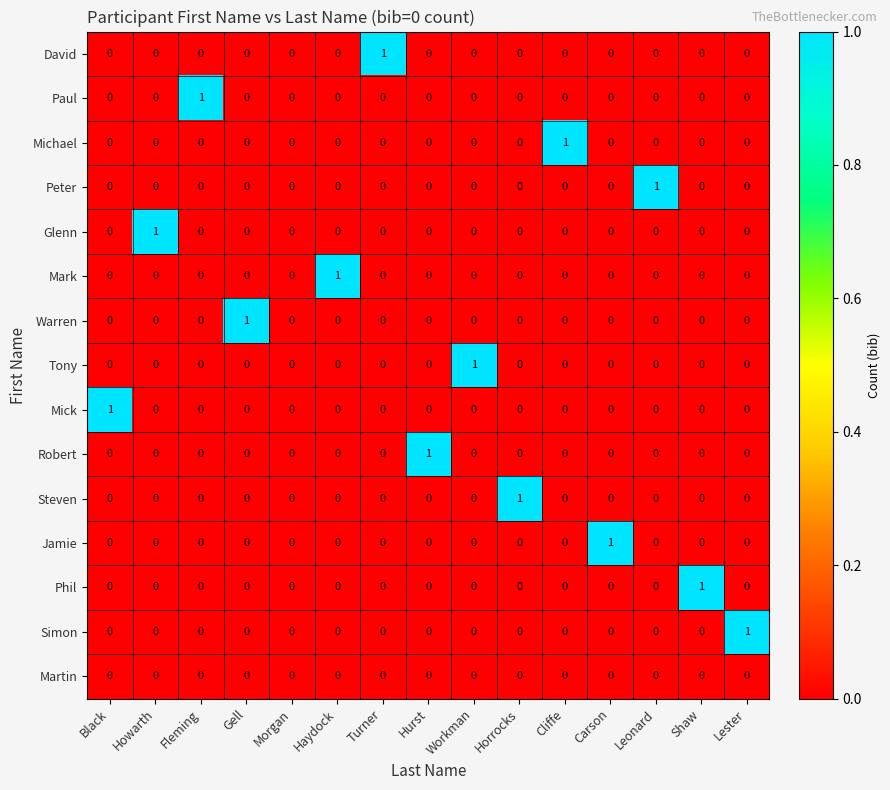

What is the spread (max minus min) of values at Cliffe?

1